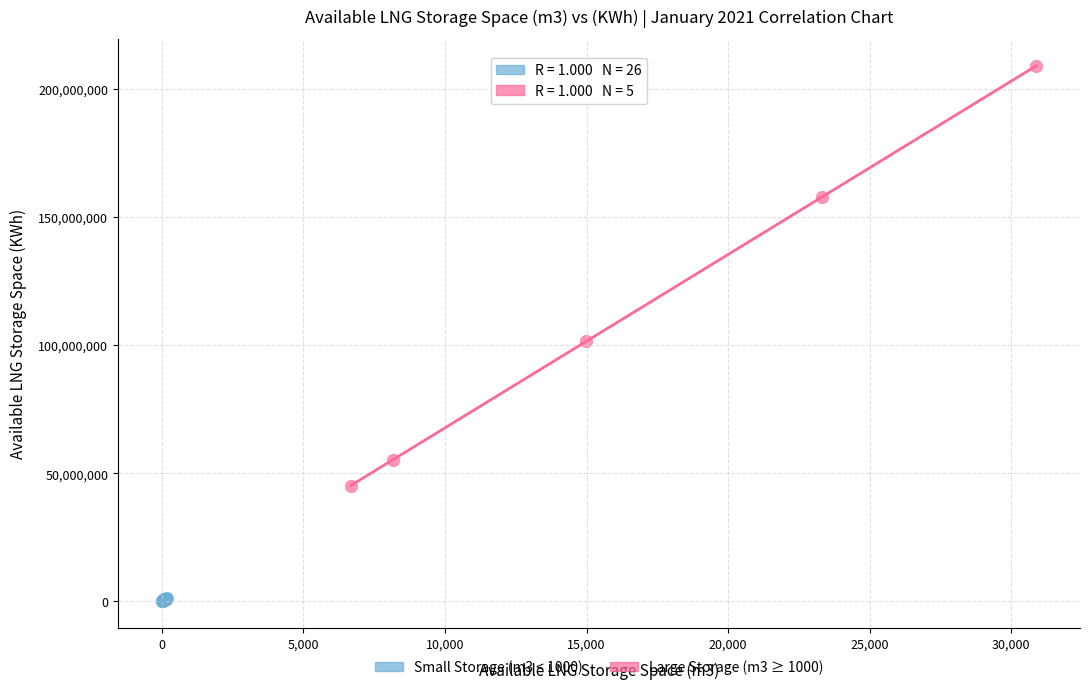

Which series has the widest spread of Y values?

Large Storage (m3 ≥ 1000)